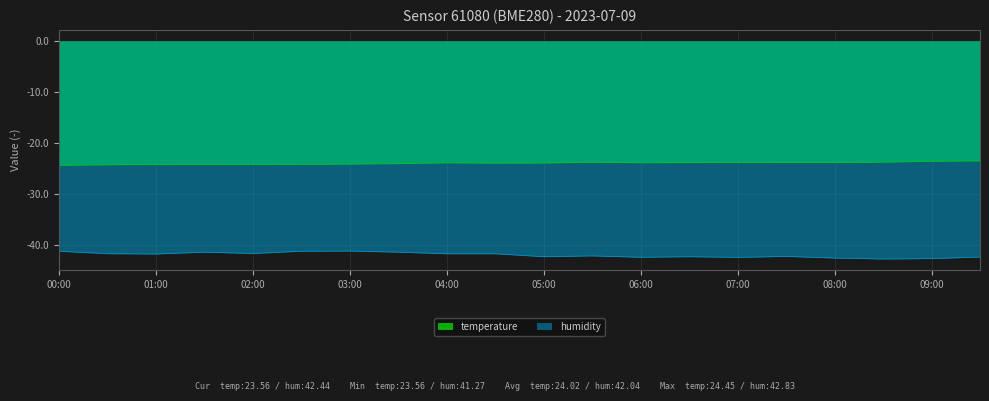

How many lines are shown in the chart?

2